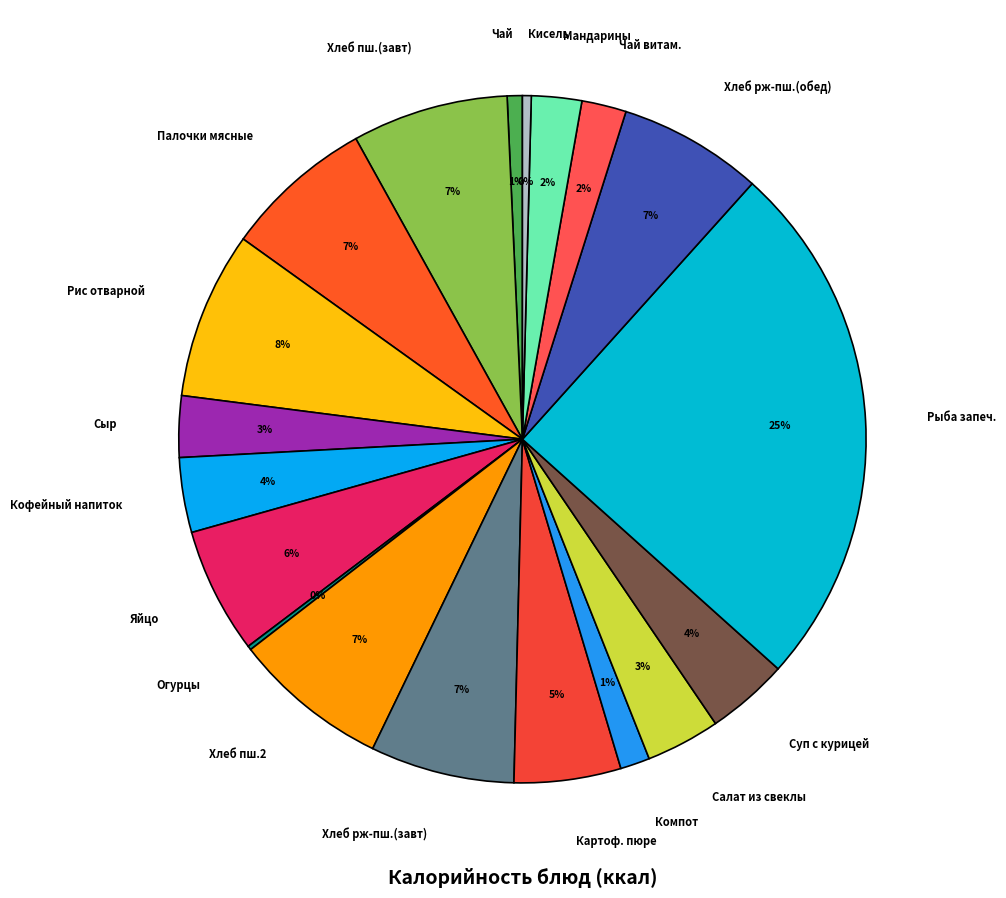

Which has a higher value, Хлеб пш.2 or Кисель?

Хлеб пш.2